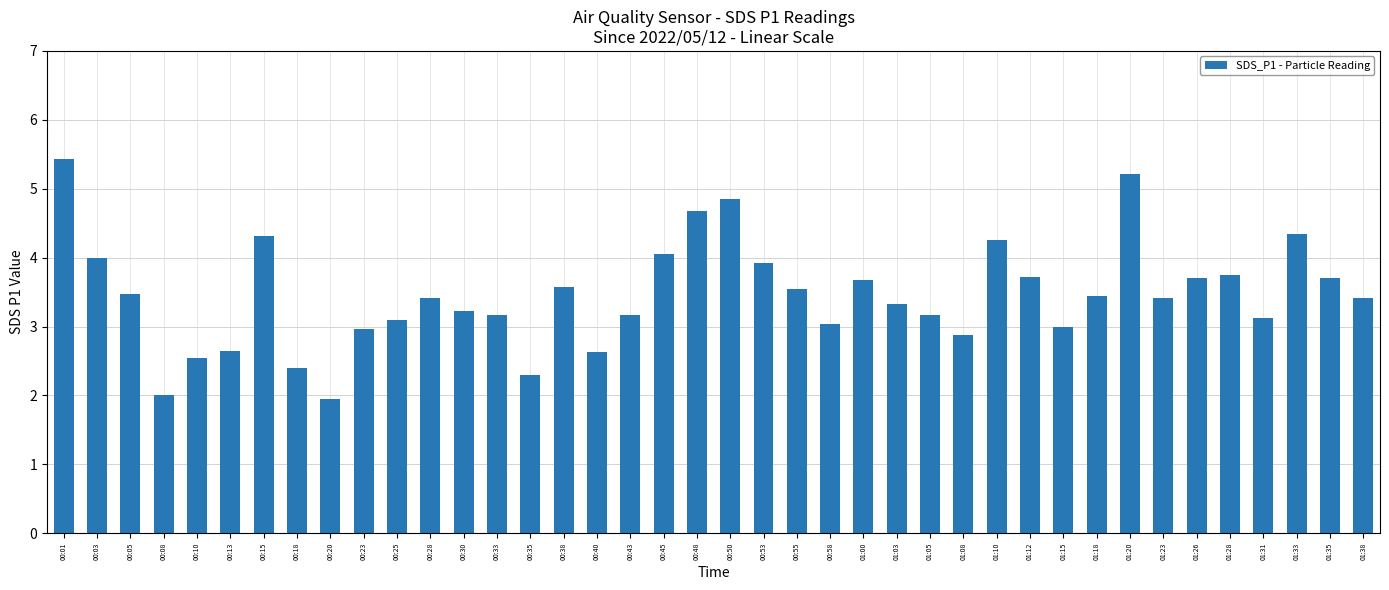

What is the sum of the values at 00:18 and 01:28?

6.2